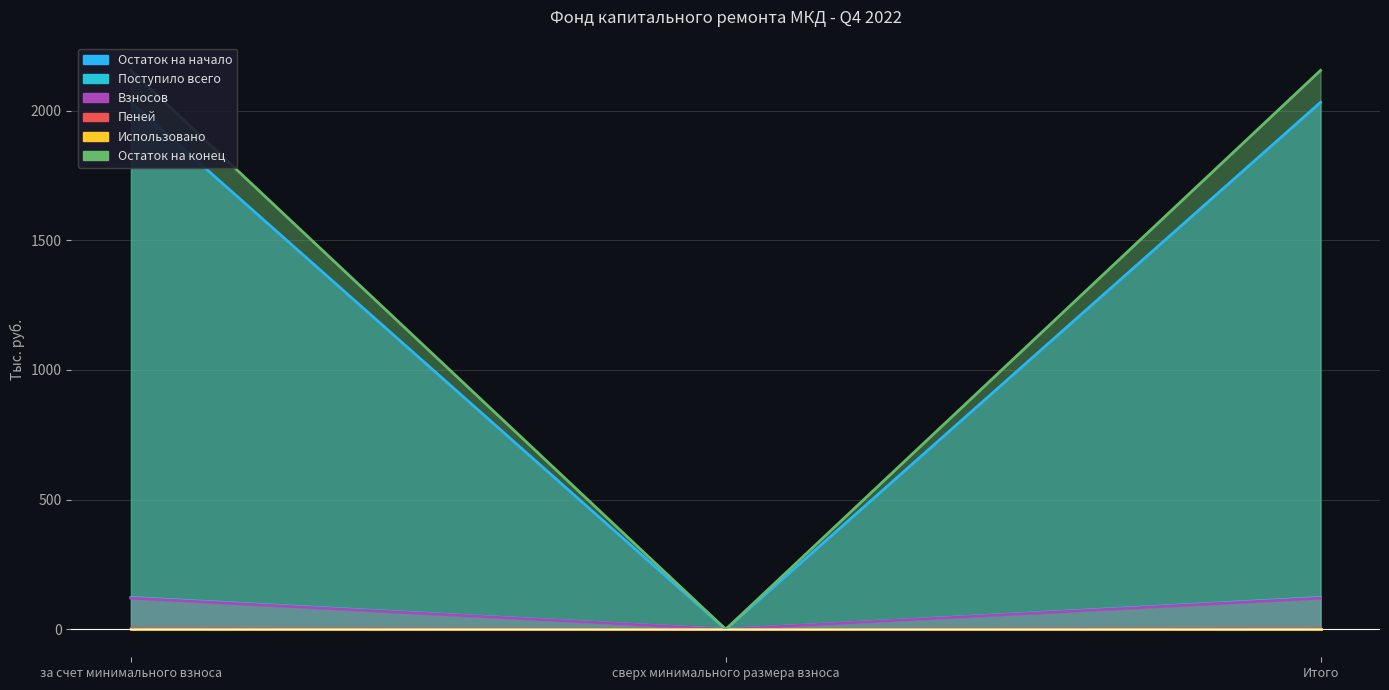

What is the difference between the second highest and minimum values in the Поступило всего series?

2.6